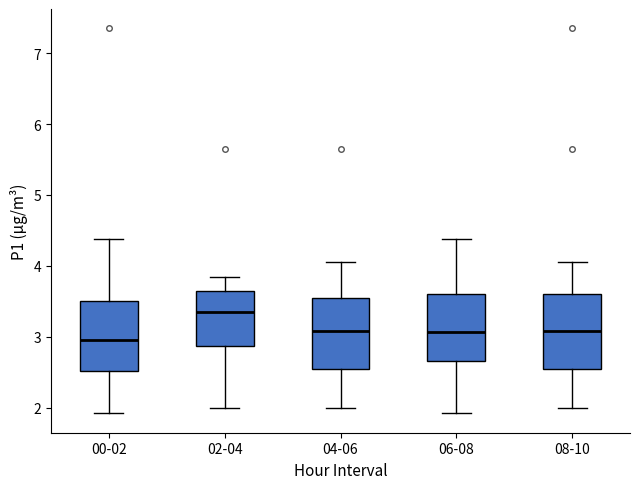

Which box's median line is the lowest?

00-02